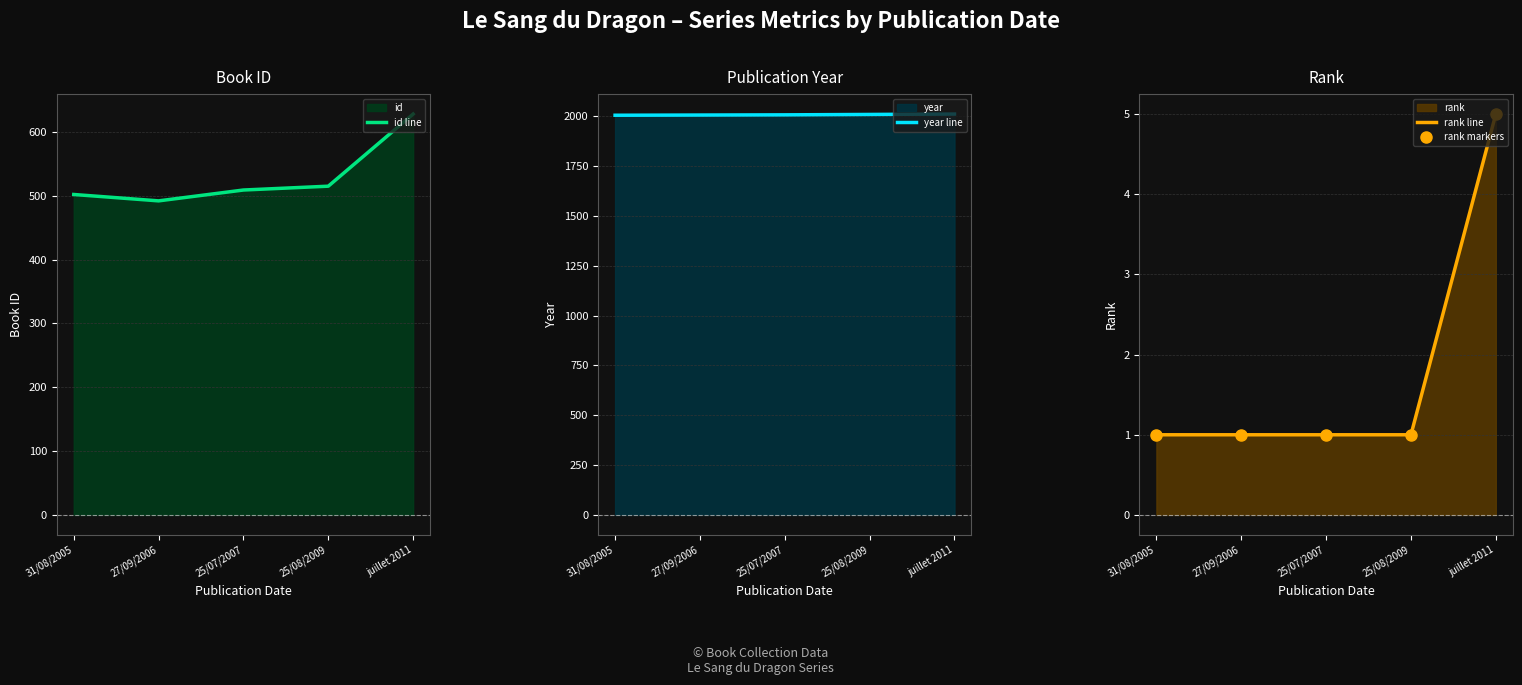

The id line series shows 502 at 31/08/2005. True or false?

True